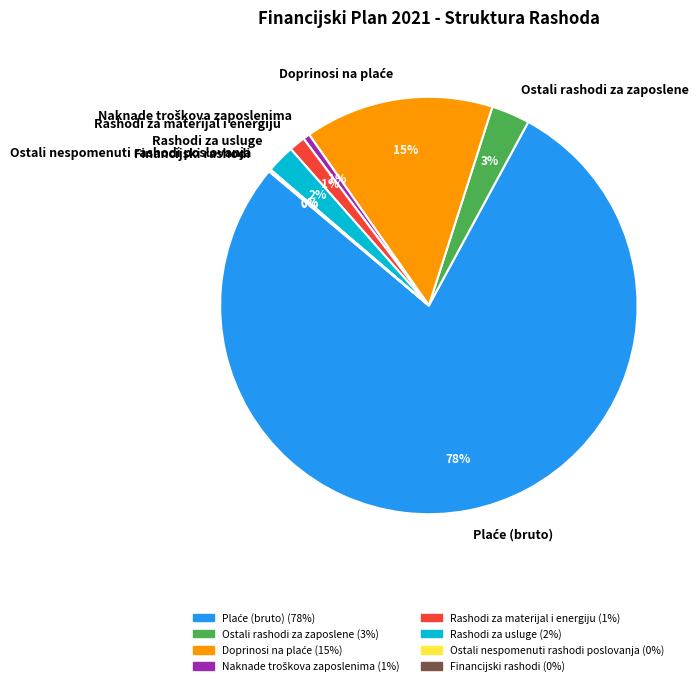

To the nearest percent, what portion does Rashodi za materijal i energiju represent?

1%